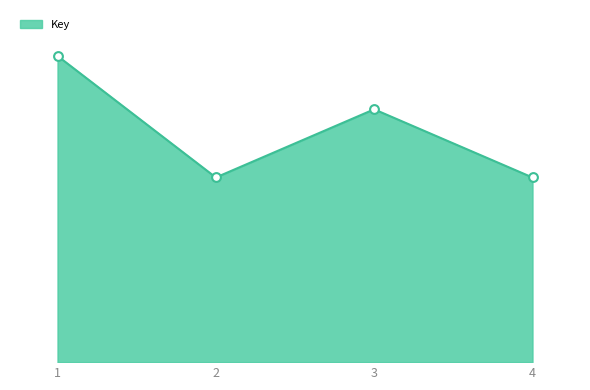

Does the chart have visible grid lines?

No